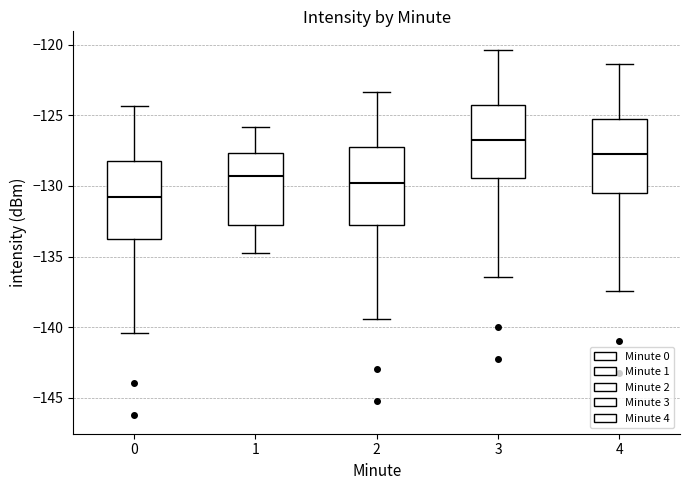

Which box's median line is the lowest?

0